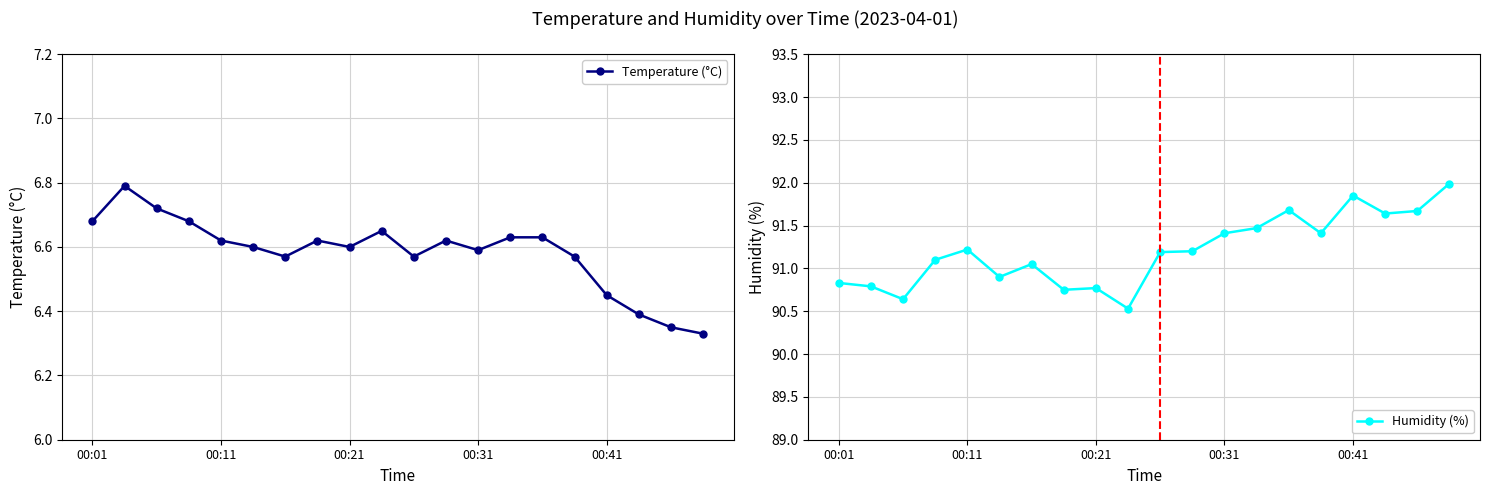

Rank the series by their maximum value, from lowest to highest.

Temperature (°C), Humidity (%)